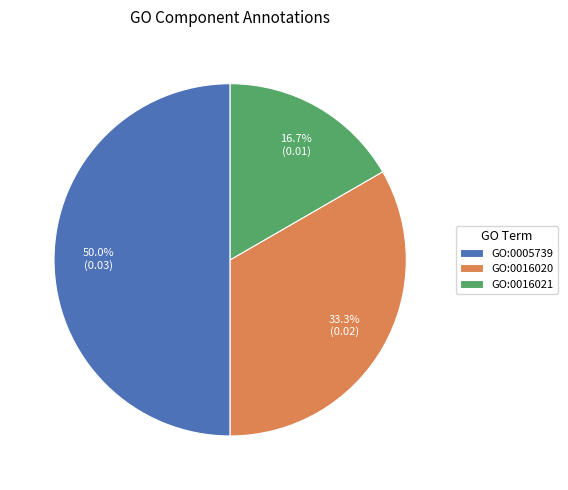

True or false: GO:0016020 accounts for 41% of the total.

False